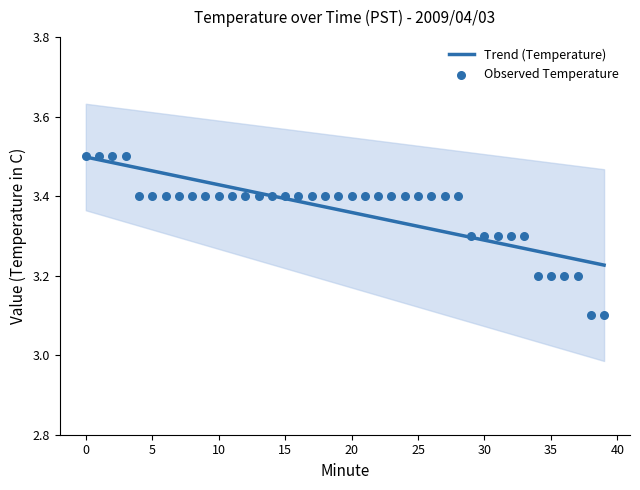

Which series has the largest total across all categories?

Observed Temperature